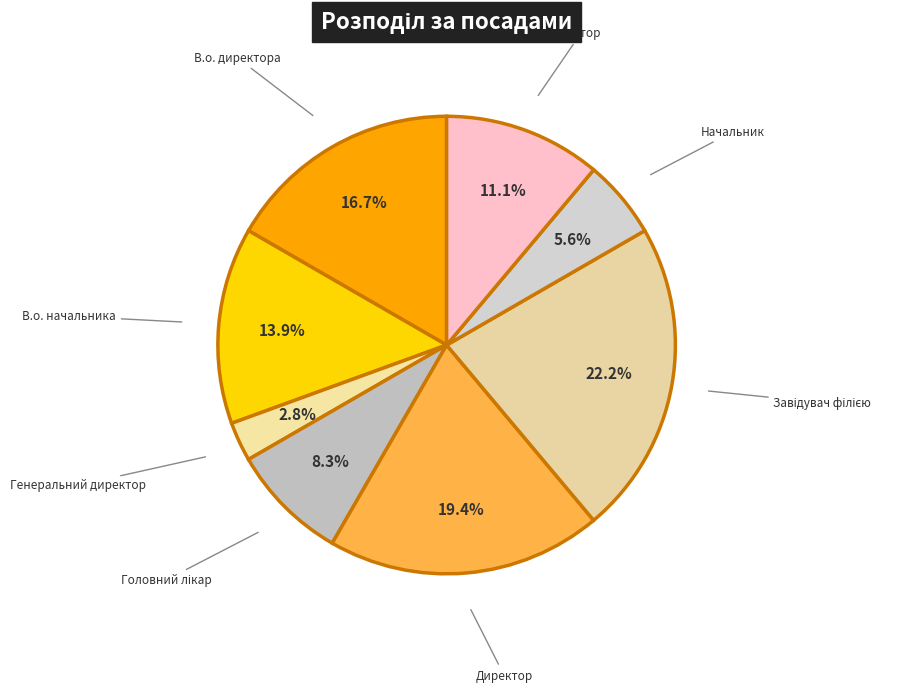

Count the number of slices in the pie.

8